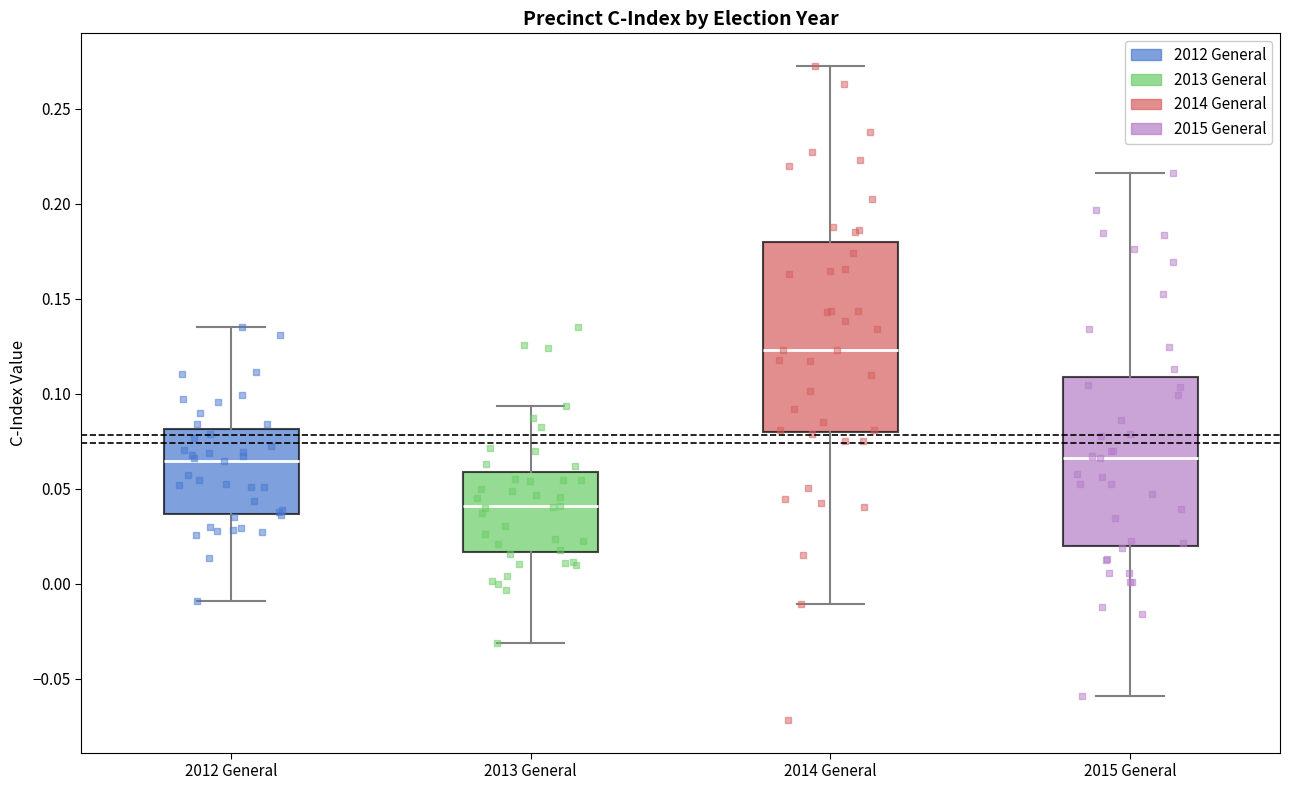

Where does the lower whisker of the box for 2014 General end on the y-axis? The values are not printed on the chart, so give them approximately, as read against the axis.

-0.010